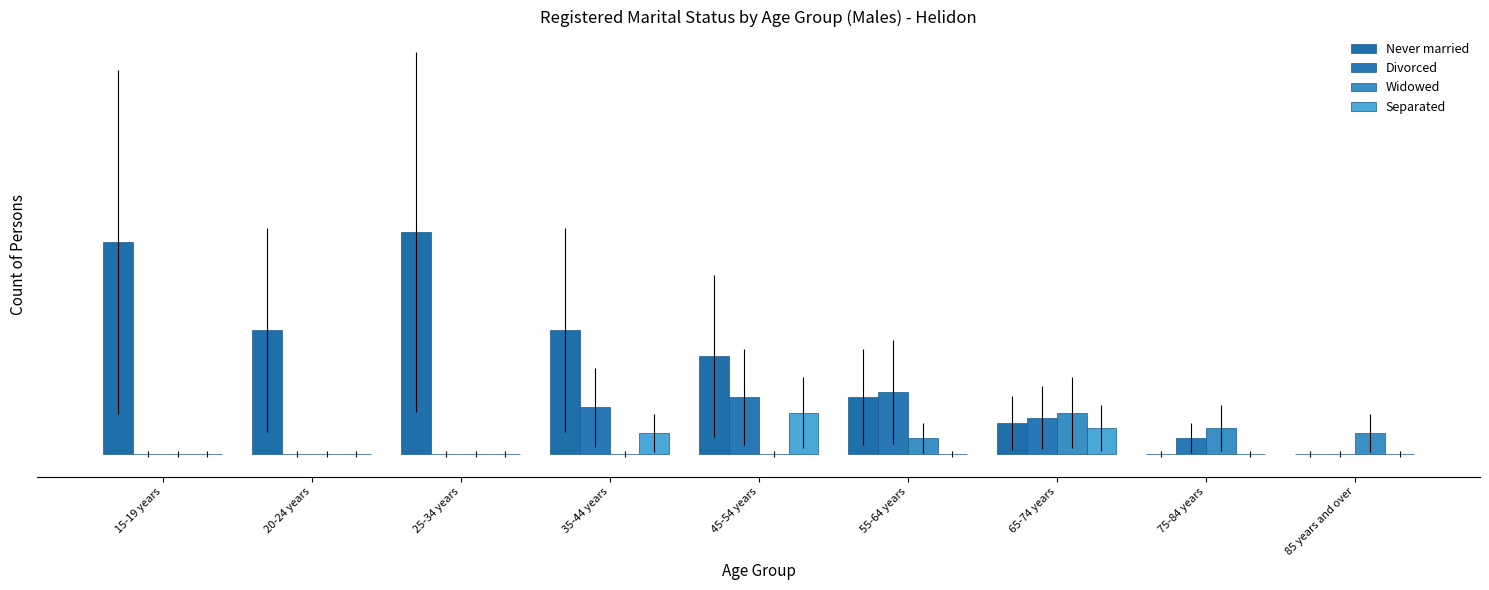

At how many categories does at least one series exceed 12?

5